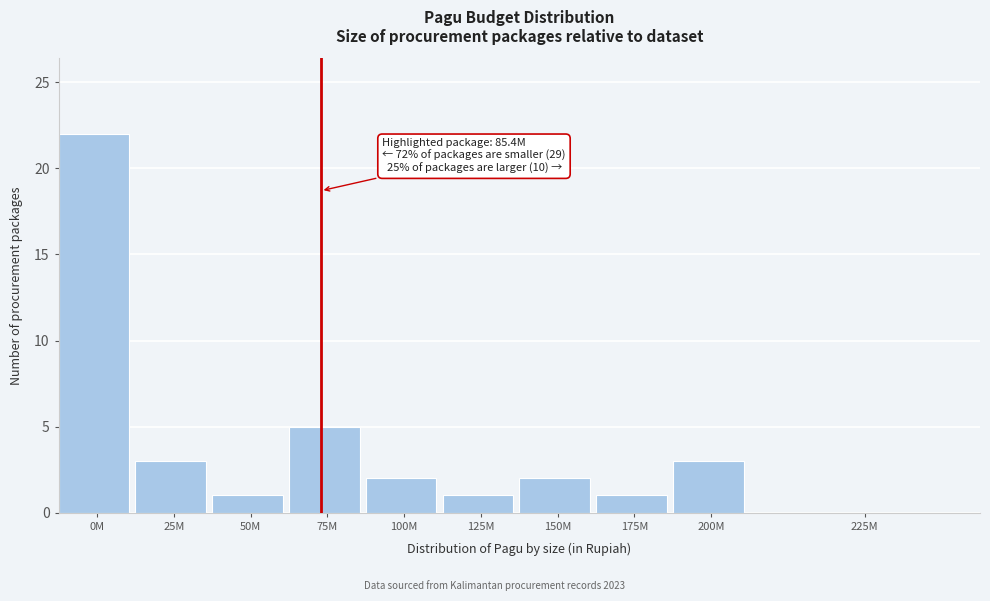

Reading left to right, list all the values displayed in this chart.

0M=22	25M=3	50M=1	75M=5	100M=2	125M=1	150M=2	175M=1	200M=3	225M=0